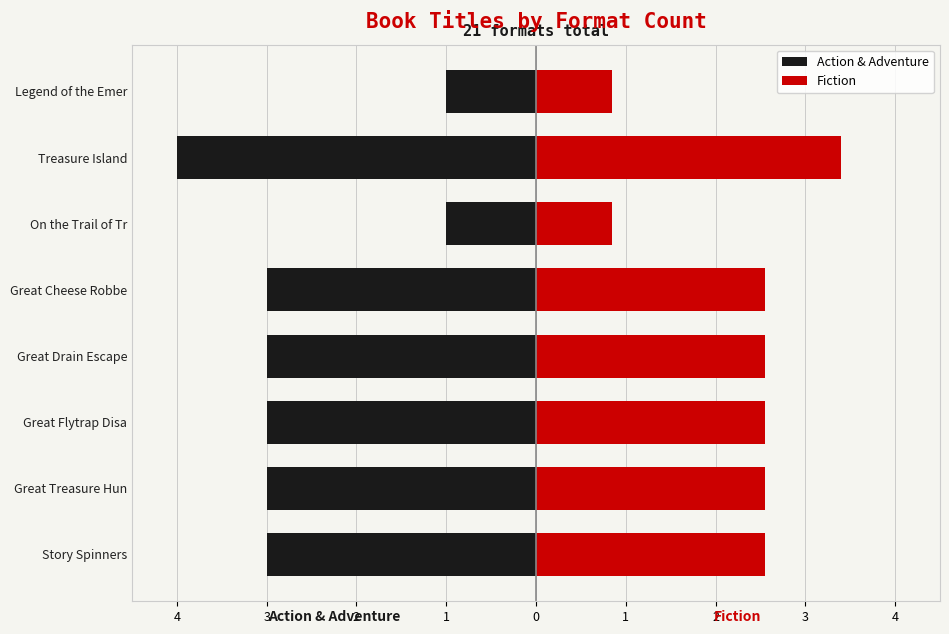

What is the value of the Action & Adventure bar at the 5th from the left?

-3.0